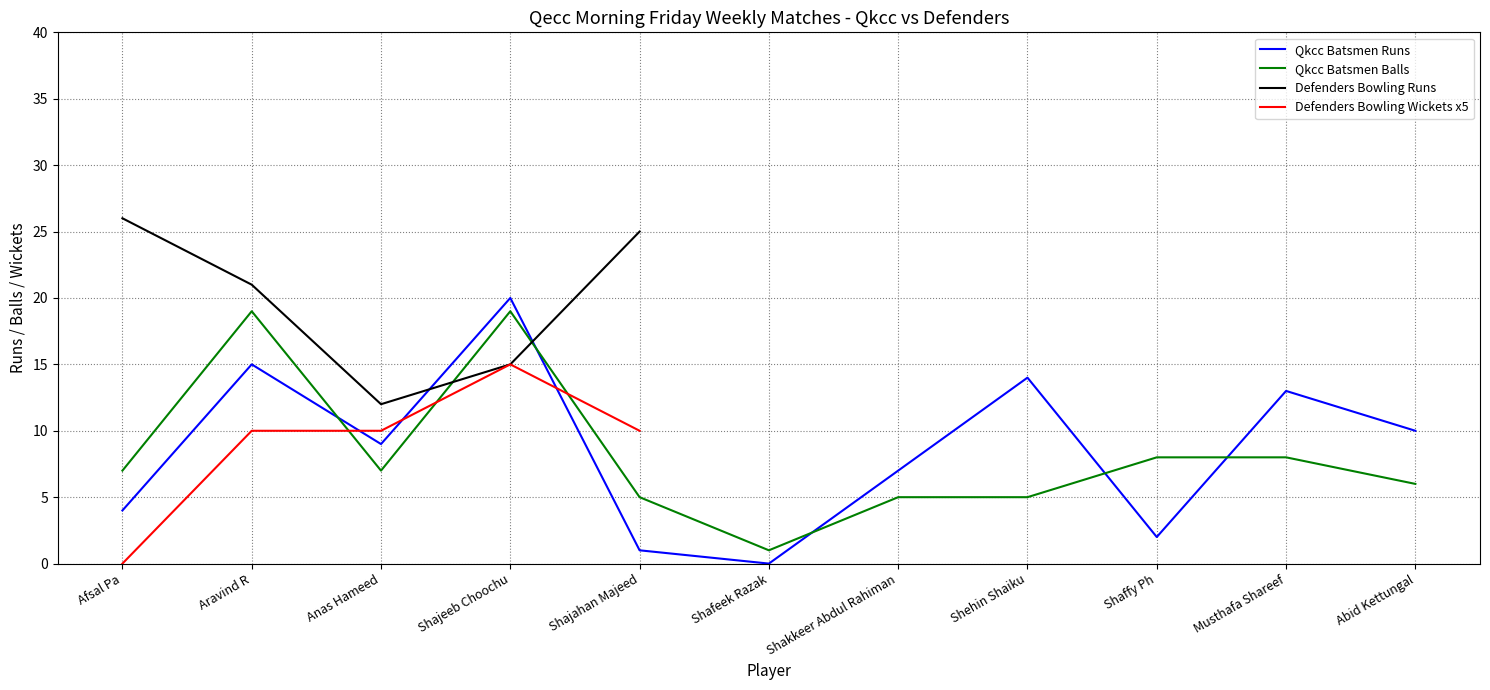

The value of Qkcc Batsmen Balls at Abid Kettungal is 2.0. True or false?

False